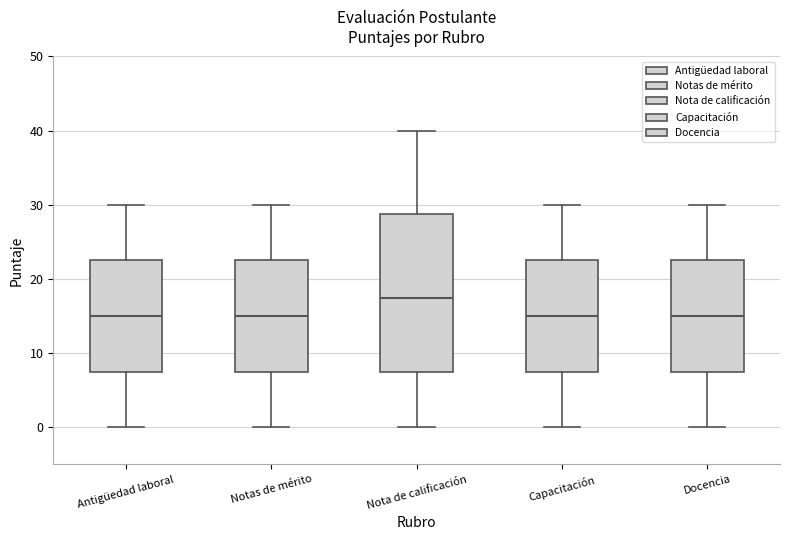

Comparing the boxes themselves (not the whiskers), which one is the tallest?

Nota de calificación